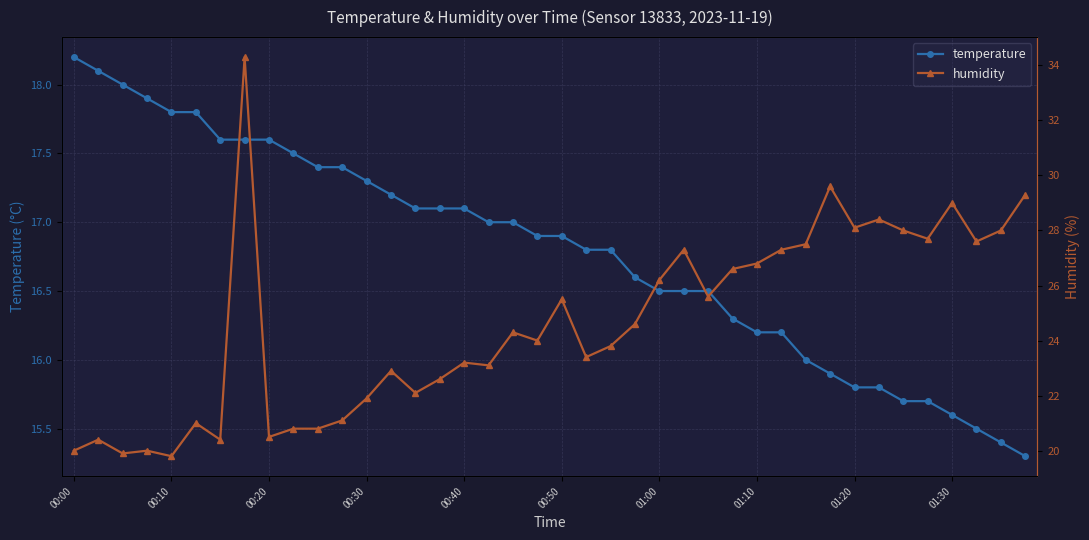

True or false: humidity has more than 2 interior local peaks.

True